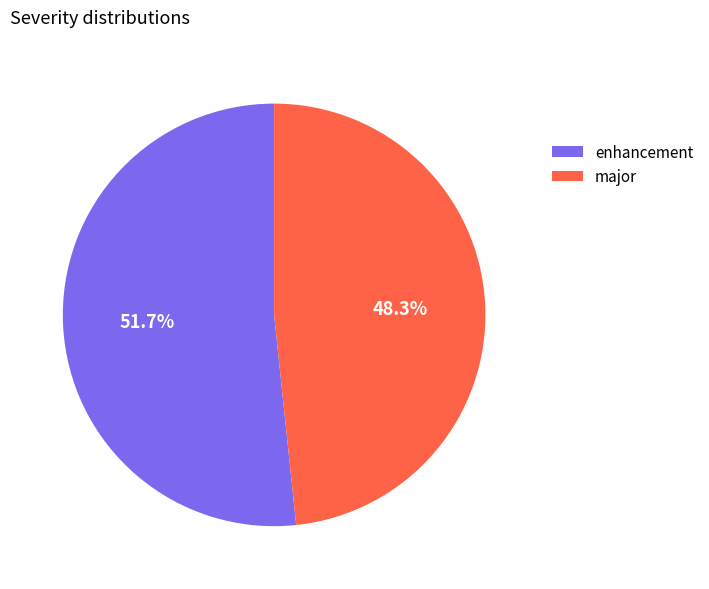

To the nearest percent, what is the average slice percentage?

50%